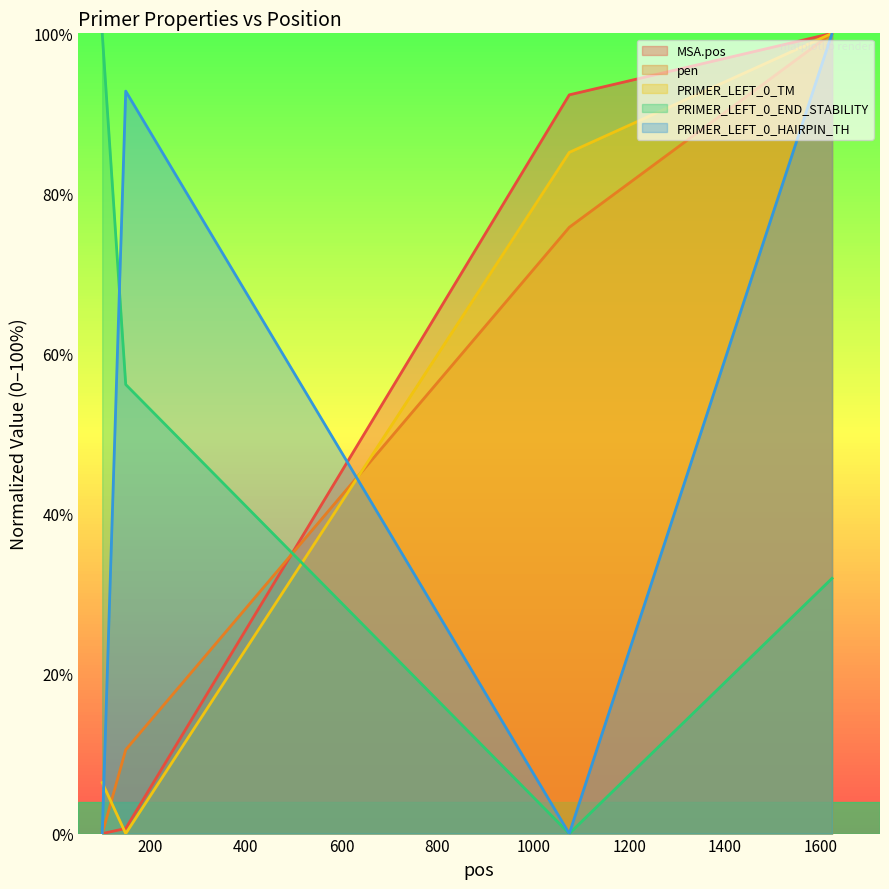

What is the difference between the maximum and minimum values in the PRIMER_LEFT_0_HAIRPIN_TH series?

100.0